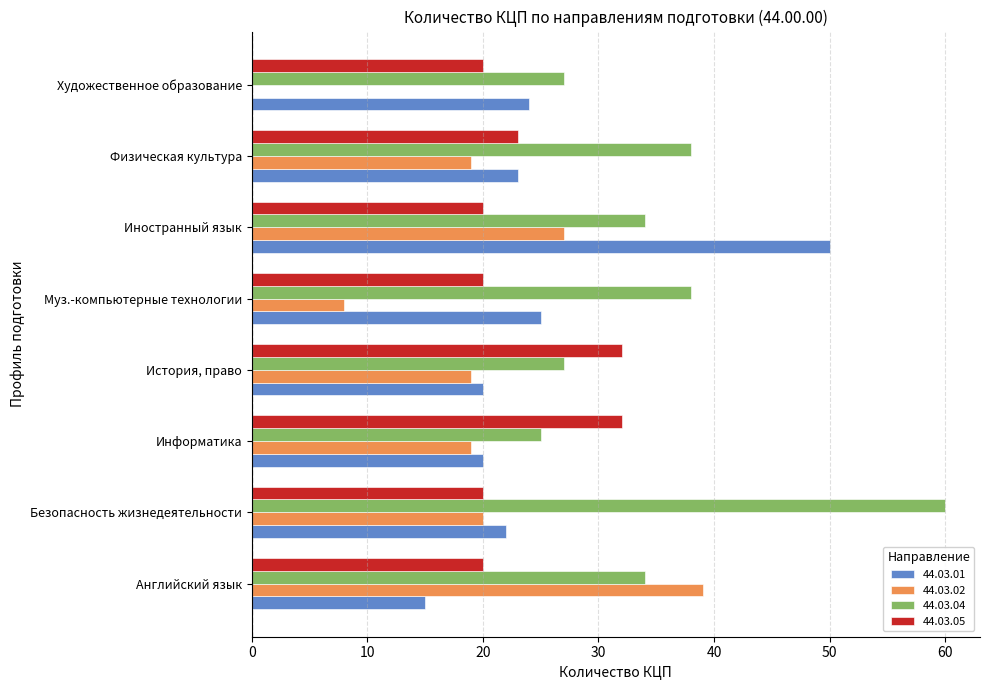

What is the sum of the 44.03.05 values at История, право and Английский язык?

52